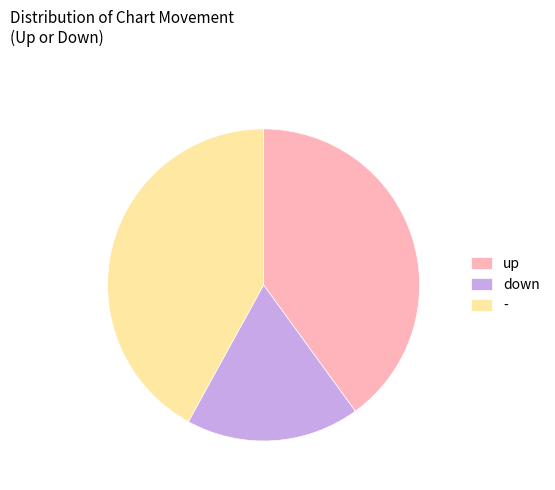

The down slice represents 1% of the pie. True or false?

False